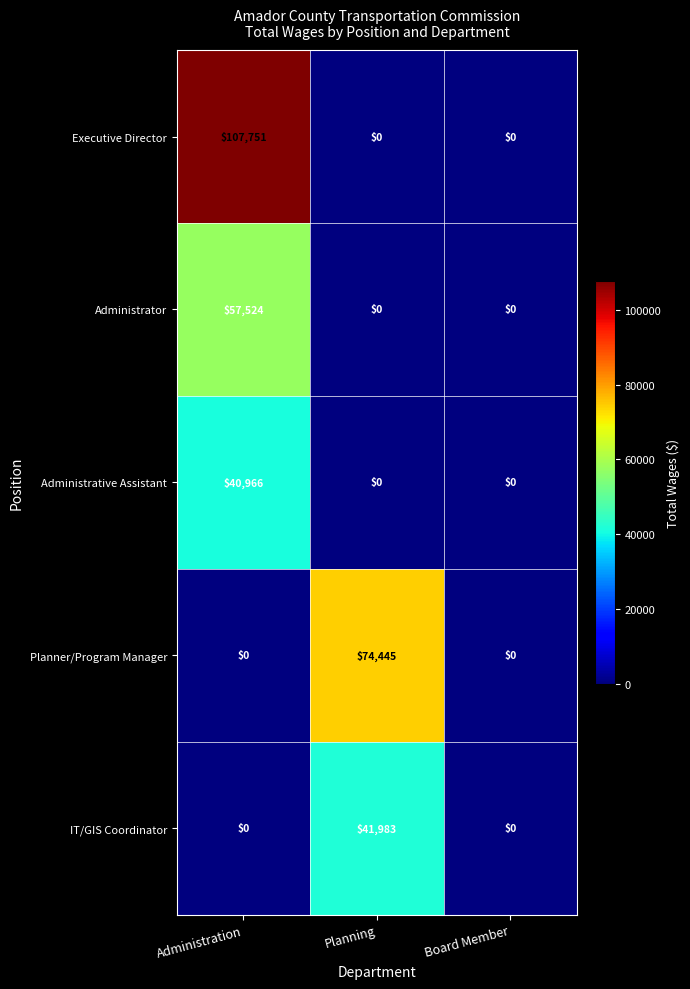

What is the highest value of the Administrative Assistant series?

40966